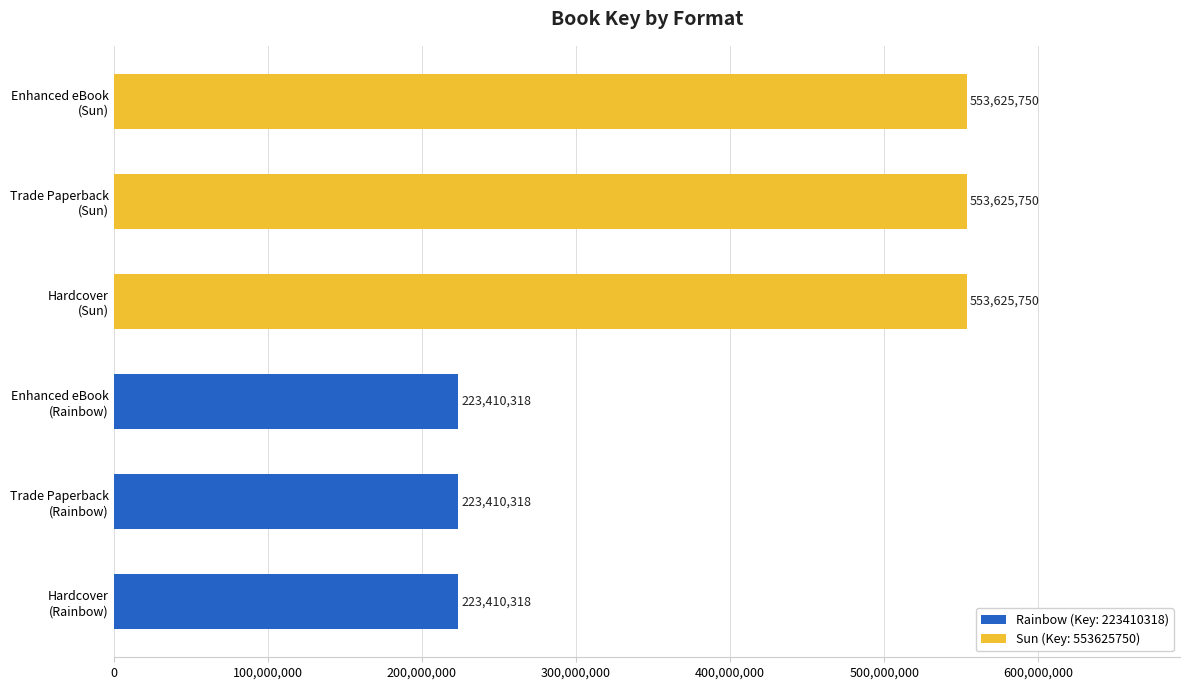

Which has a higher value, Trade Paperback (Sun) or Enhanced eBook?

Trade Paperback (Sun)